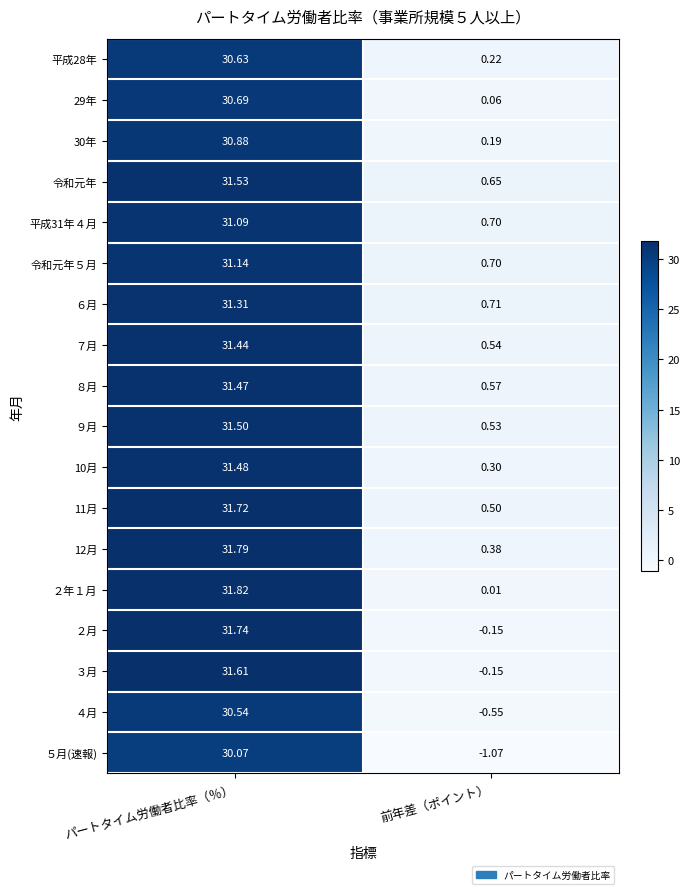

Where does the 令和元年 series first go above 31?

パートタイム労働者比率（％）